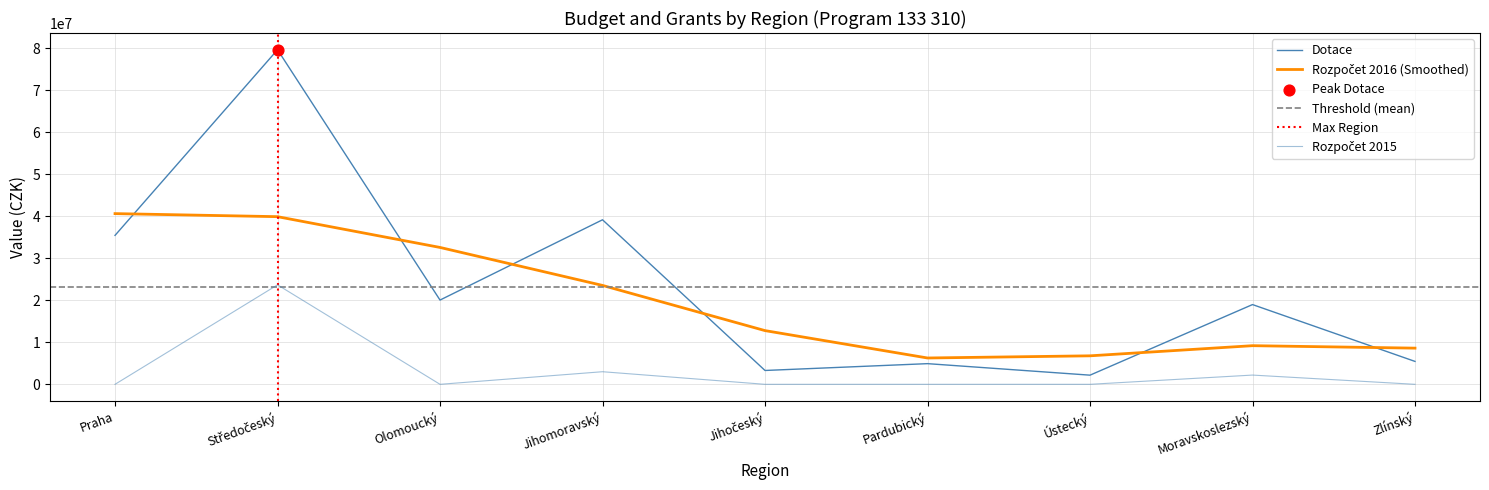

At how many categories does at least one series exceed 12757192?

5